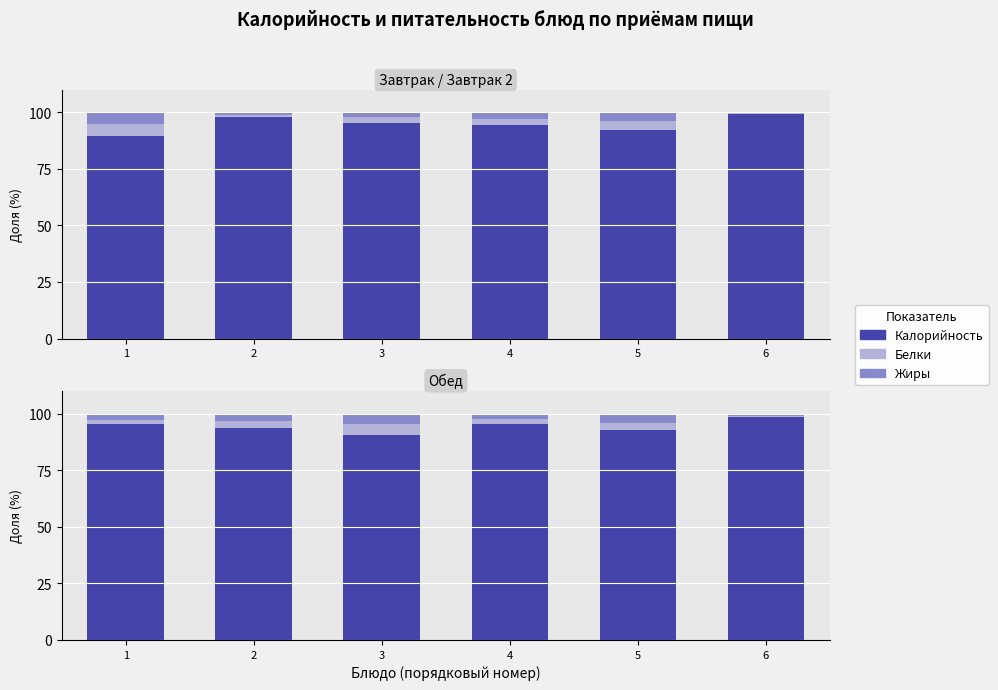

What are all the series names shown in the legend?

Калорийность, Белки, Жиры